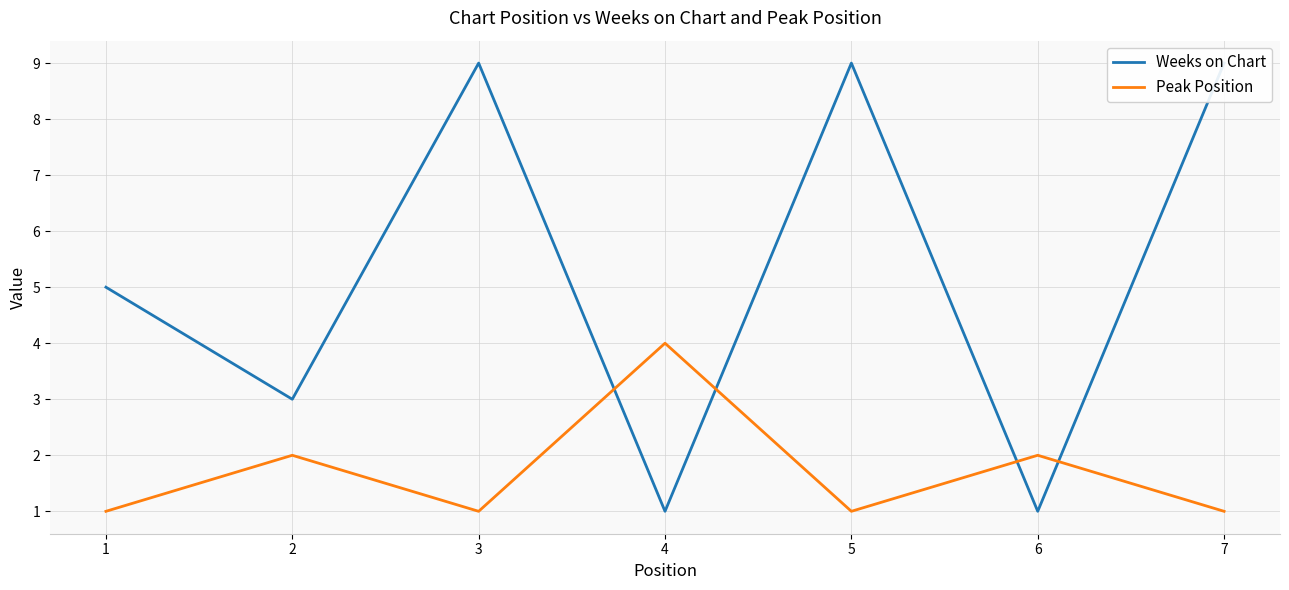

At 7, list the series in order from largest to smallest.

Weeks on Chart, Peak Position